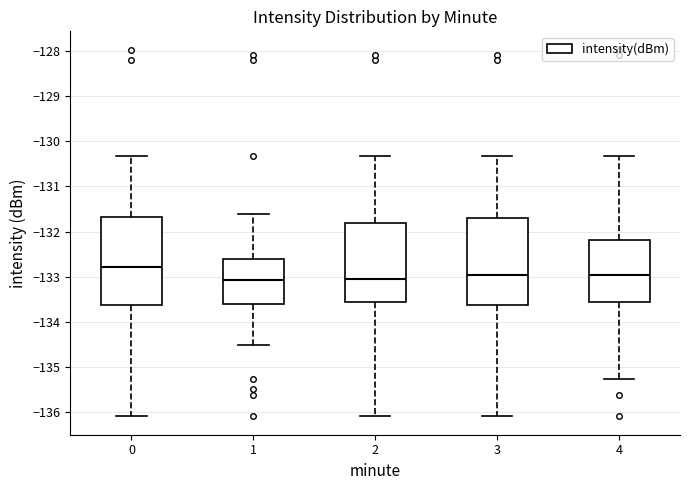

Reading left to right, read every box against the y-axis: the position of its median line, the range the box covers, and the ends of its whiskers. The values are not printed on the chart, so give them approximately, as read against the axis.

0: median -132.8, box -133.6 to -131.7, whiskers -136.1 to -130.3
1: median -133.1, box -133.6 to -132.6, whiskers -134.5 to -131.6
2: median -133.0, box -133.6 to -131.8, whiskers -136.1 to -130.3
3: median -133.0, box -133.6 to -131.7, whiskers -136.1 to -130.3
4: median -133.0, box -133.6 to -132.2, whiskers -135.3 to -130.3